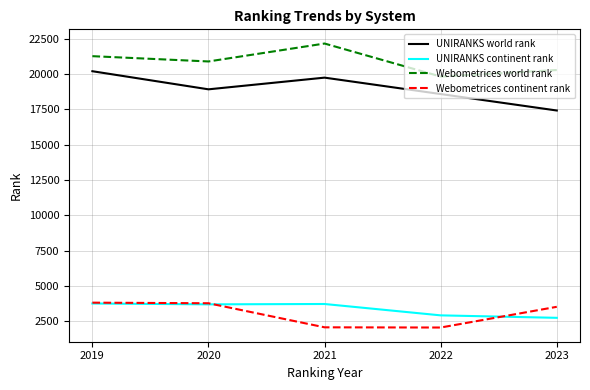

What is the difference between the maximum and minimum values in the Webometrices world rank series?

2336